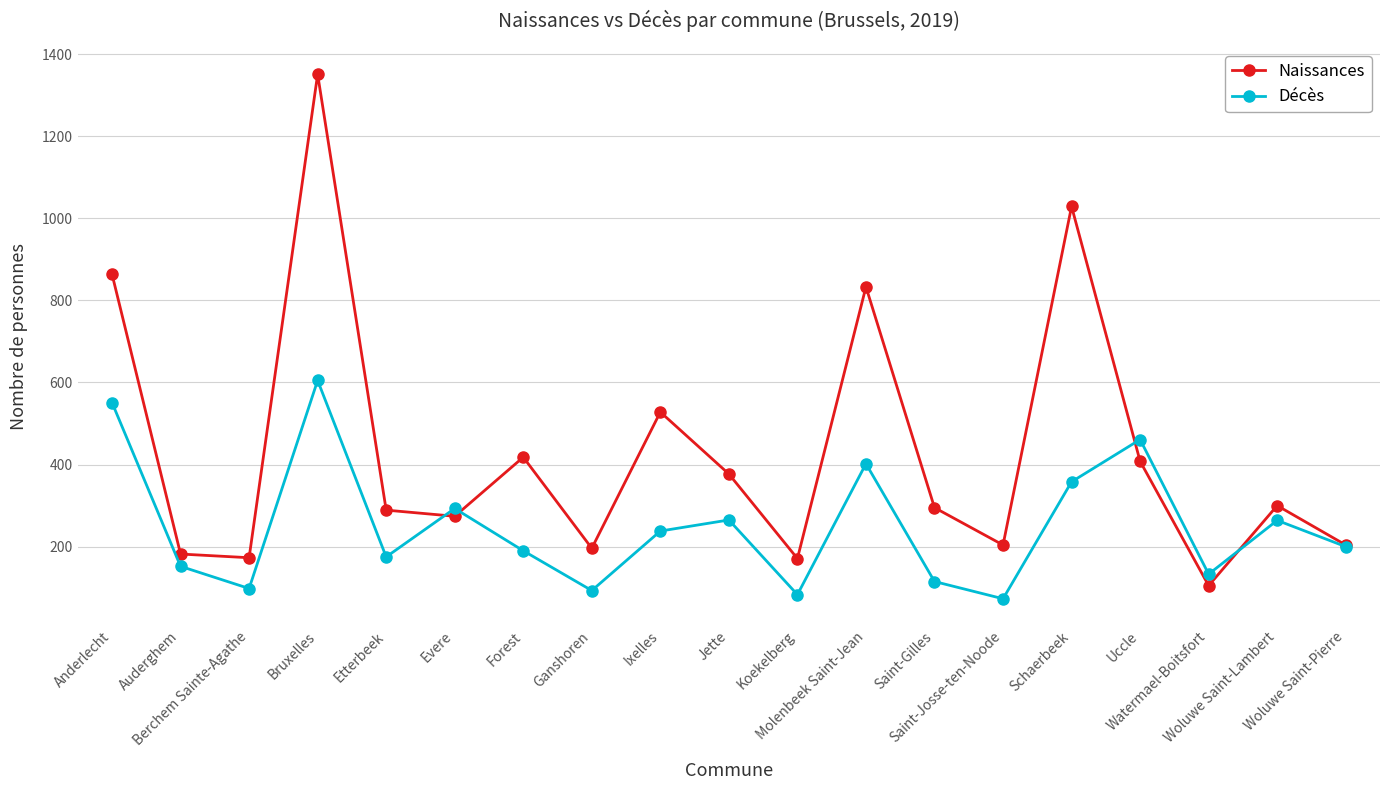

At which category does Décès reach its first local peak?

Bruxelles